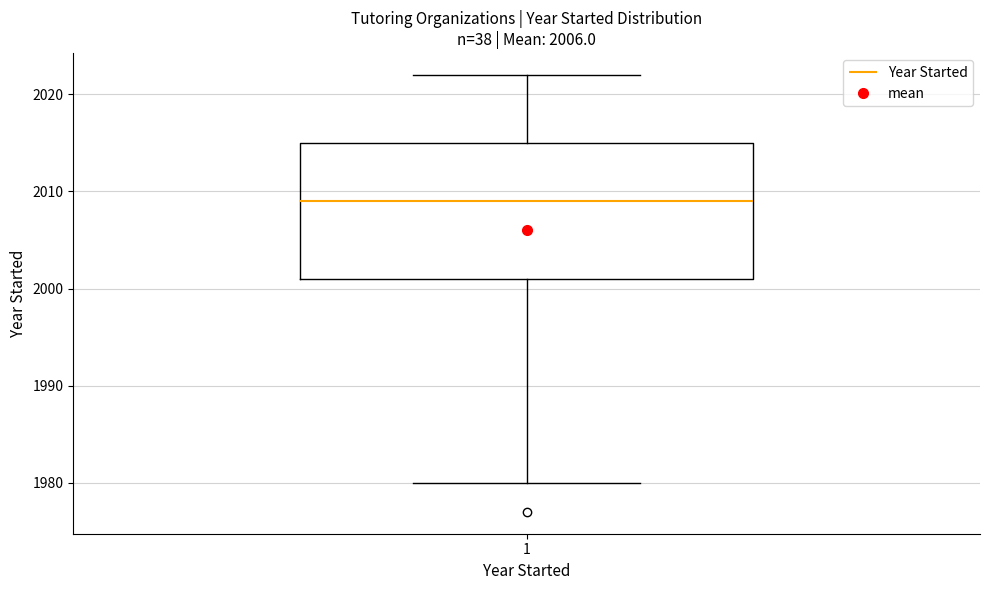

Transcribe this box plot: give where the median line is, the range the box spans, and where the two whiskers end, as read against the y-axis. The values are not printed on the chart, so give them approximately, as read against the axis.

median 2009, box 2001 to 2015, whiskers 1980 to 2022